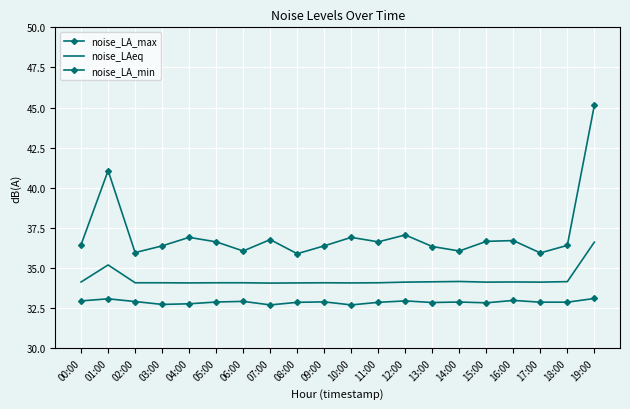

The value of noise_LA_max at 18:00 is 64.7. True or false?

False